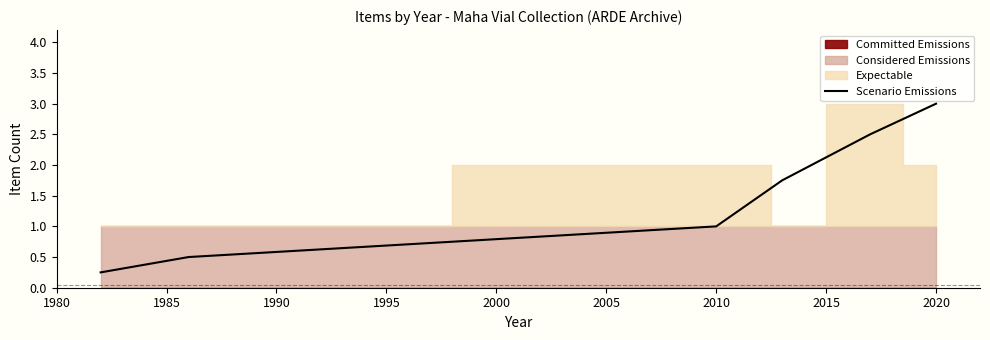

Which category has the highest value in the Scenario Emissions series?

2020